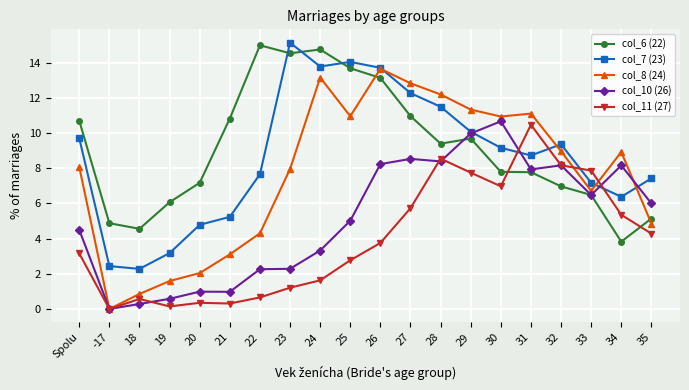

How many series are shown in this chart?

5